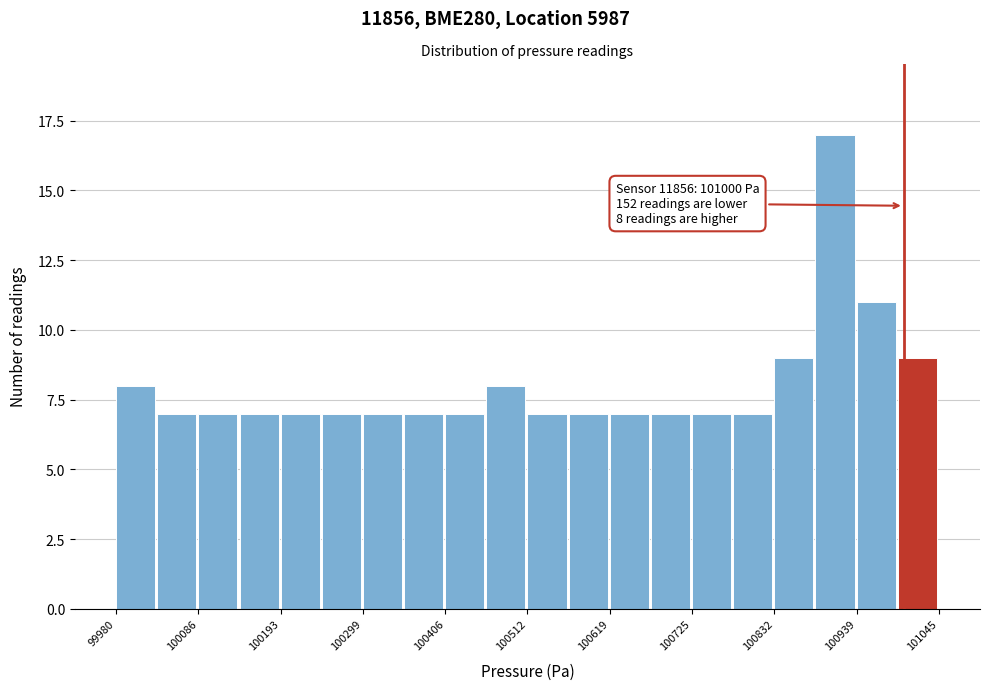

Read against the x-axis, roughly where is the centre of the tallest bar?

100920